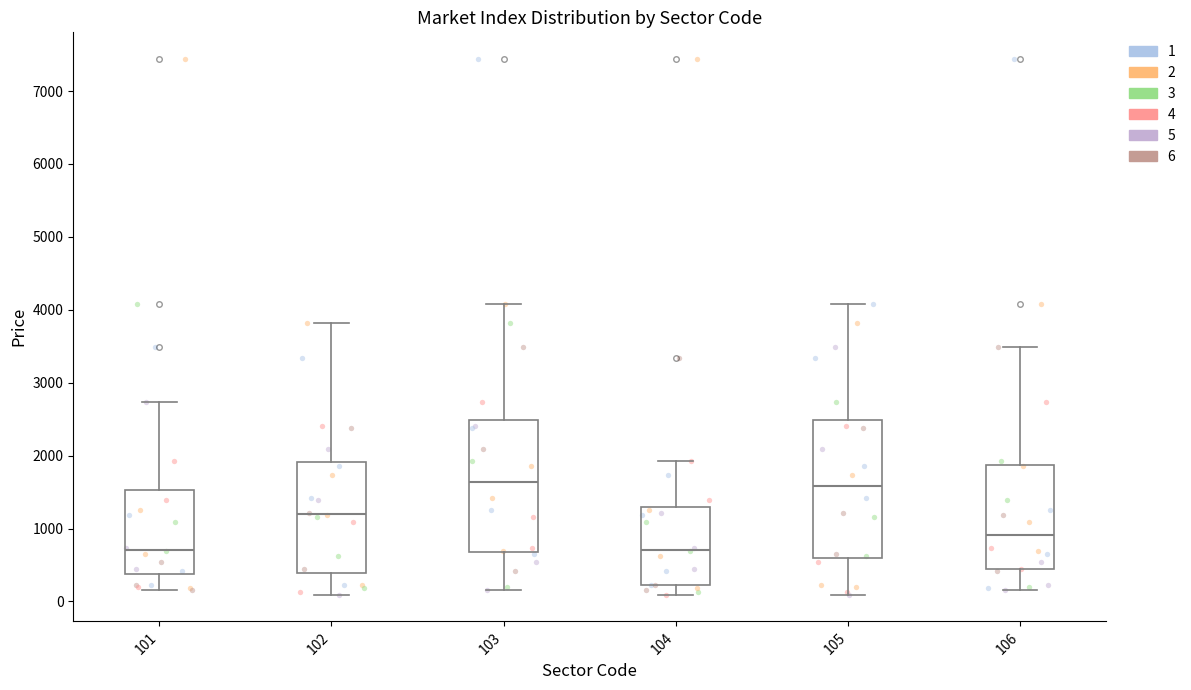

Where does the lower whisker of the box at x = 105 end on the y-axis? The values are not printed on the chart, so give them approximately, as read against the axis.

100